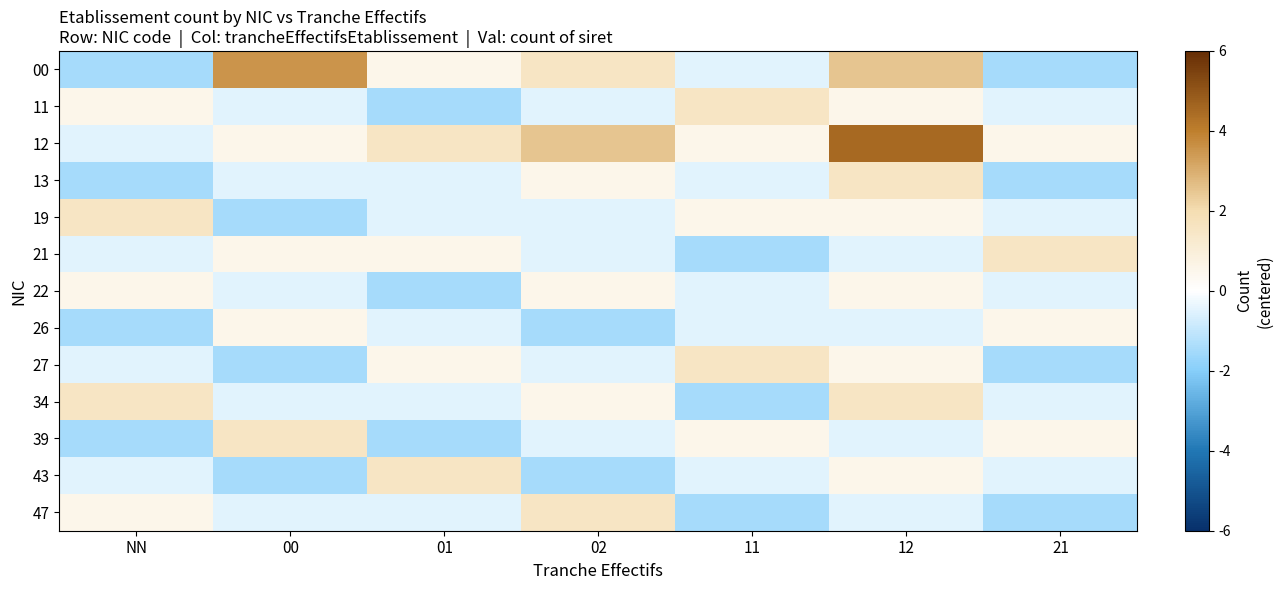

Between 11 and 00, which is larger?

00